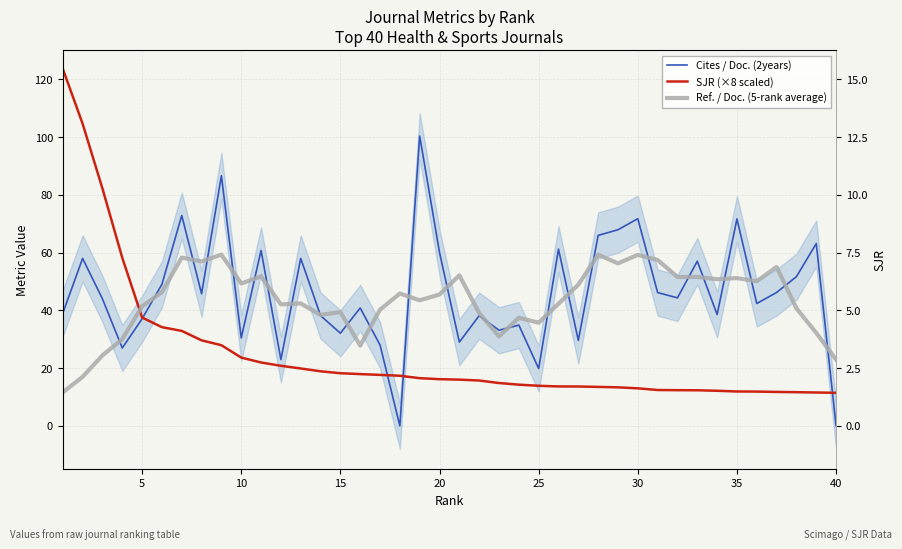

True or false: Ref. / Doc. (5-rank average) and Cites / Doc. (2years) cross at least once.

True